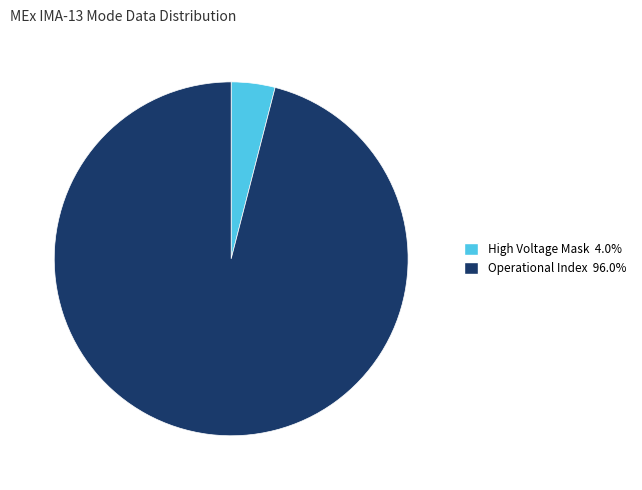

Is there a majority slice in this chart?

Yes